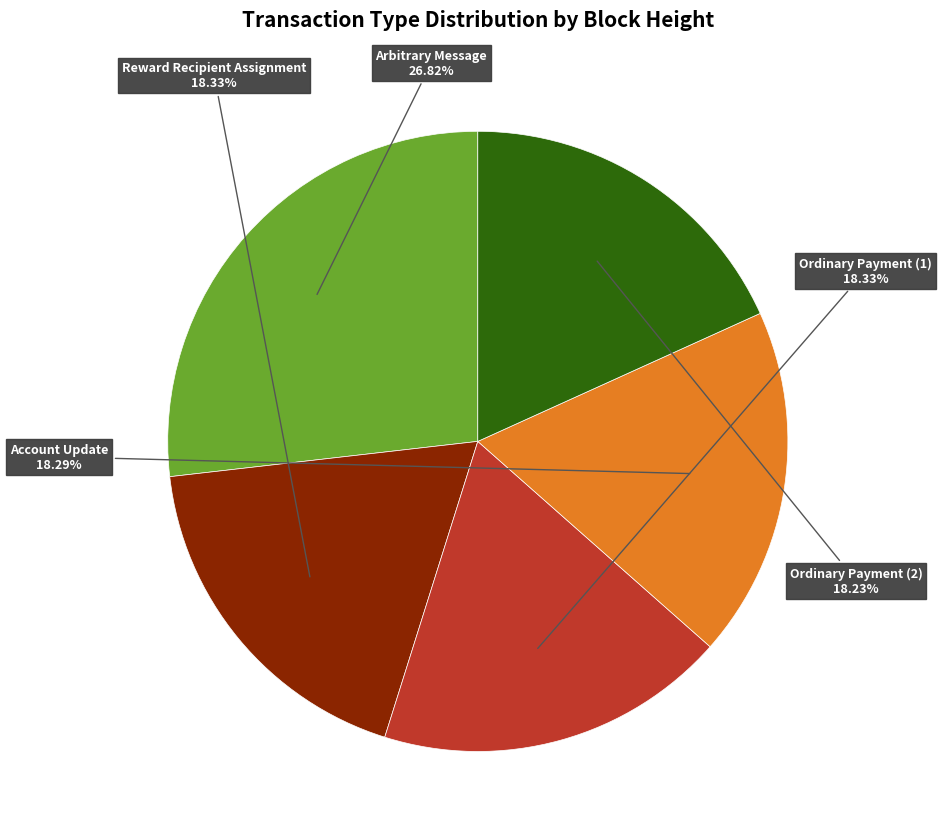

Which has a higher value, Arbitrary Message or Ordinary Payment (1)?

Arbitrary Message